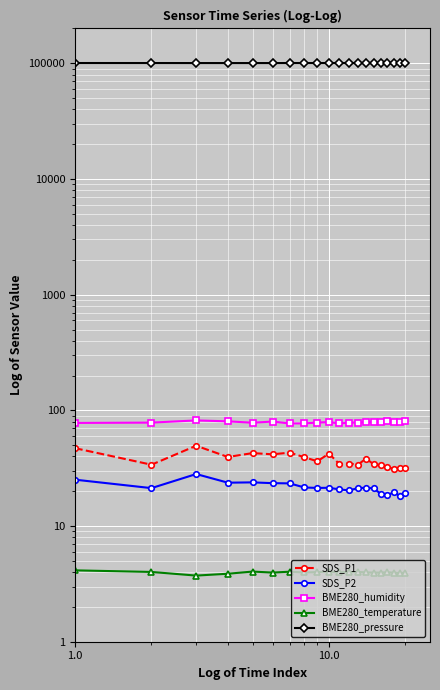

Reading left to right, extract all data points from this chart.

SDS_P1: 47.1	33.9	49.5	39.5	42.7	41.7	43.1	39.4	36.3	42.3	34.2	34.7	33.9	38.3	34.2	33.7	32.1	31.3	32.0	32.0
SDS_P2: 25.2	21.3	28.1	23.7	23.9	23.5	23.4	21.6	21.4	21.4	20.7	20.3	21.3	21.4	21.1	19.0	18.5	19.6	18.2	19.5
BME280_humidity: 77.8	78.3	81.8	80.4	78.2	80.0	77.1	77.2	78.4	79.2	77.0	78.4	78.3	79.2	78.8	79.8	80.2	78.6	79.6	80.9
BME280_temperature: 4.1	4.0	3.7	3.9	4.0	4.0	4.0	4.0	4.0	4.0	4.0	4.0	4.0	4.0	4.0	4.0	4.0	4.0	3.9	4.0
BME280_pressure: 100588.5	100569.1	100521.8	100507.5	100500.8	100504.6	100583.4	100587.7	100581.4	100575.1	100583.7	100581.4	100569.1	100566.2	100574.1	100563.8	100562.2	100562.2	100568.4	100562.2